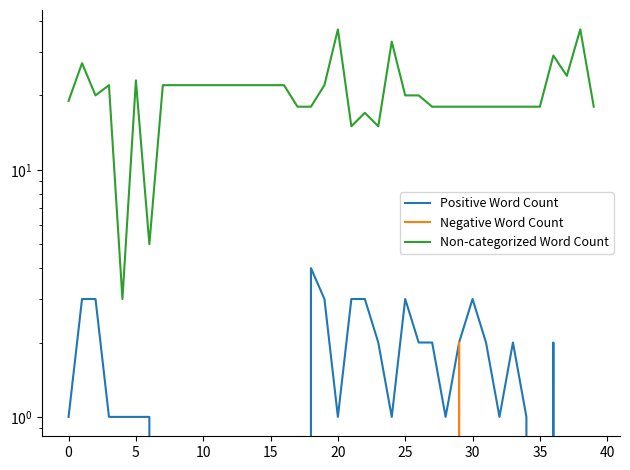

True or false: Negative Word Count and Positive Word Count intersect in this chart.

False